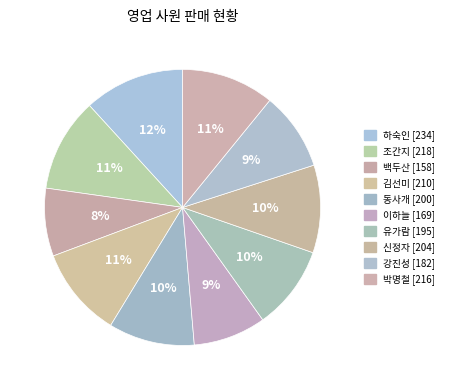

To the nearest percent, what percentage of the pie is 조간지?

11%